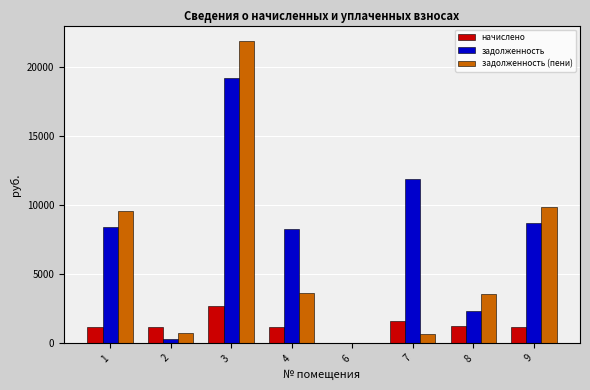

At which category is the sum across all series the highest?

3